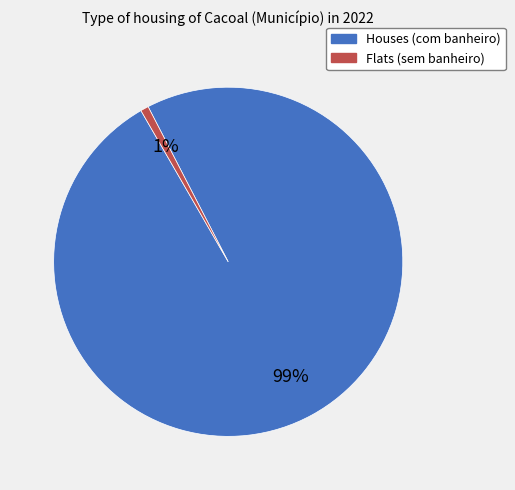

Is there a majority slice in this chart?

Yes